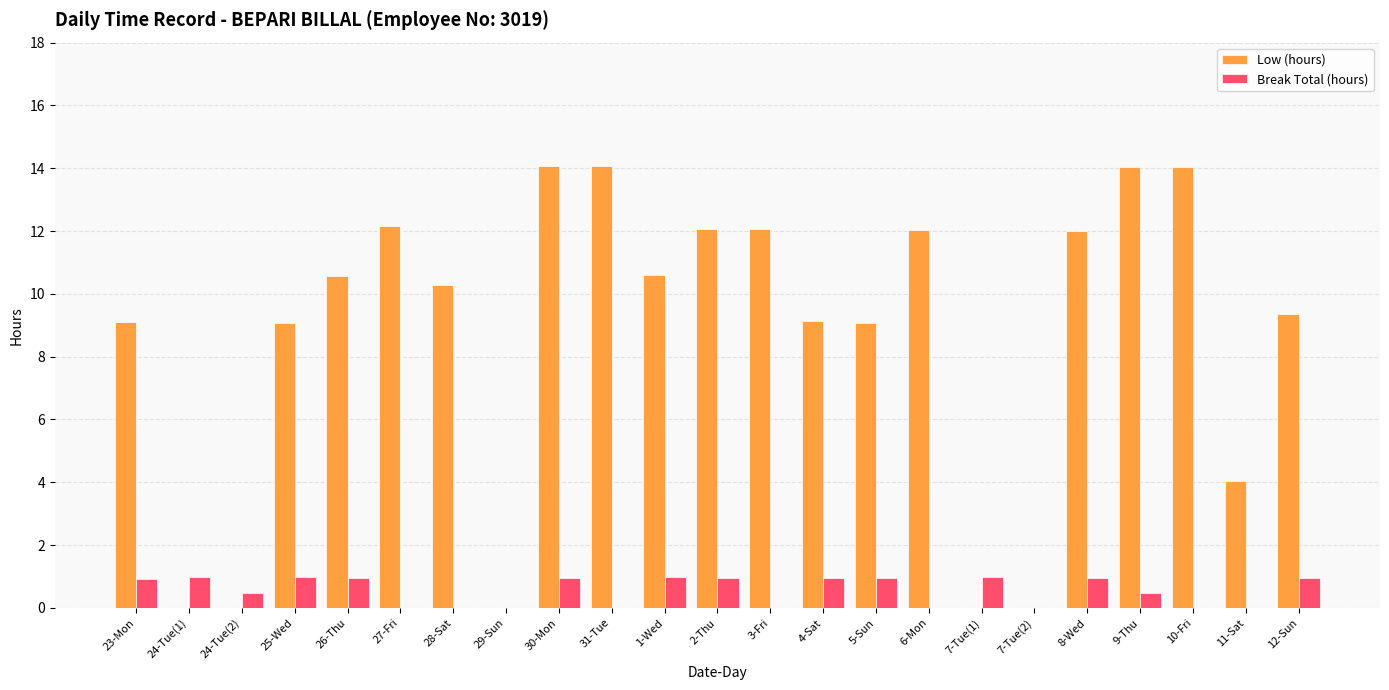

What is the maximum value shown in the chart?

14.1